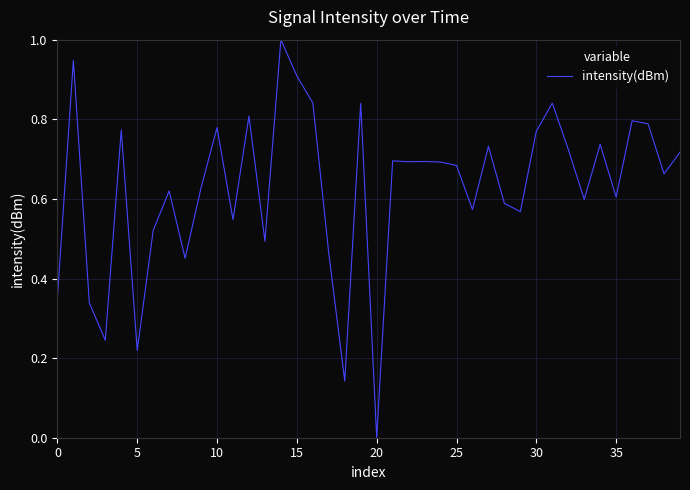

What is the difference between the maximum and minimum values?

1.0